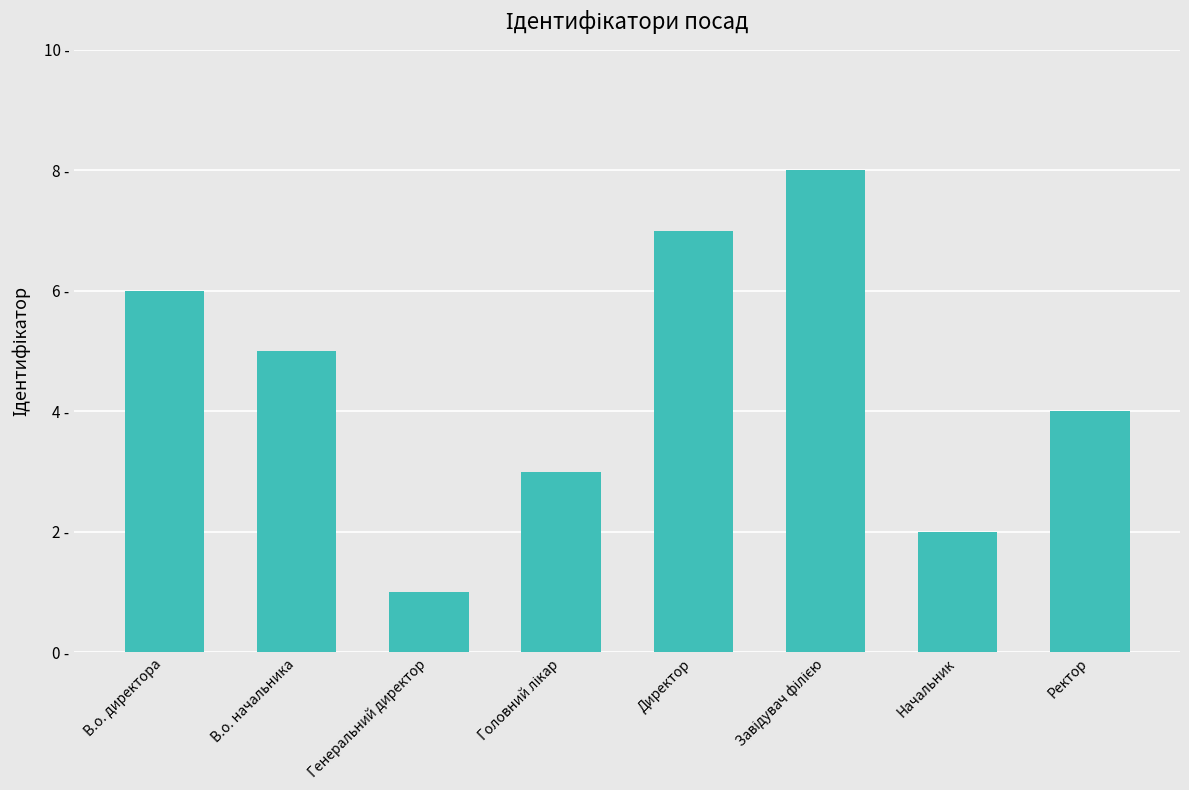

Reading right to left, extract all data points from this chart.

Ректор=4	Начальник=2	Завідувач філією=8	Директор=7	Головний лікар=3	Генеральний директор=1	В.о. начальника=5	В.о. директора=6